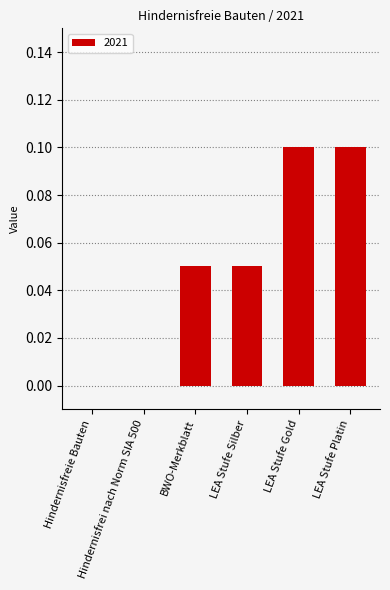

What is the sum of all values?

0.3